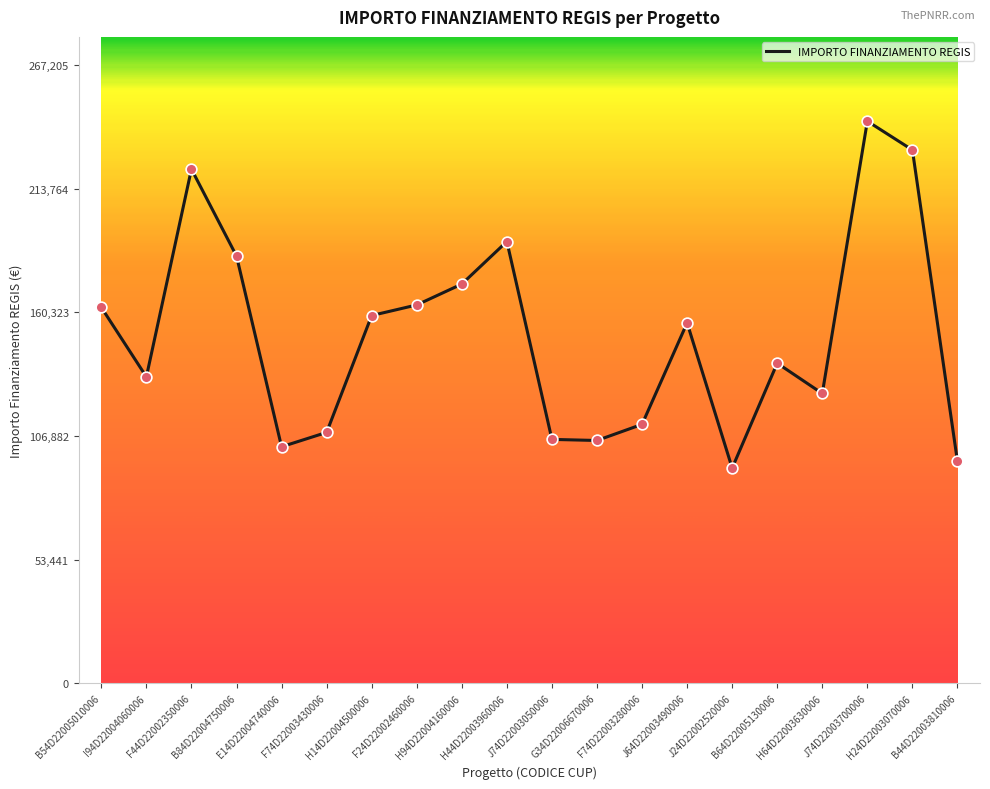

Approximately how many times larger is the value at J74D22003050006 compared to I94D22004060006?

0.8